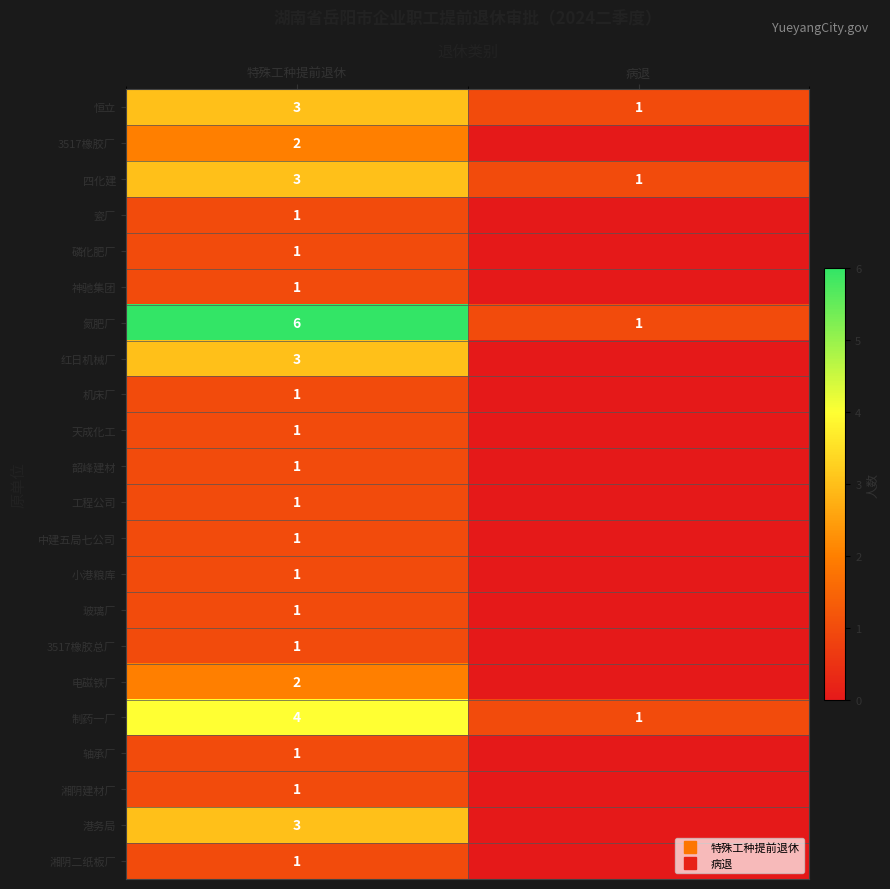

At 病退, list the series in order from largest to smallest.

恒立, 四化建, 氮肥厂, 制药一厂, 3517橡胶厂, 瓷厂, 磷化肥厂, 神驰集团, 红日机械厂, 机床厂, 天成化工, 韶峰建材, 工程公司, 中建五局七公司, 小港粮库, 玻璃厂, 3517橡胶总厂, 电磁铁厂, 轴承厂, 湘阴建材厂, 港务局, 湘阴二纸板厂